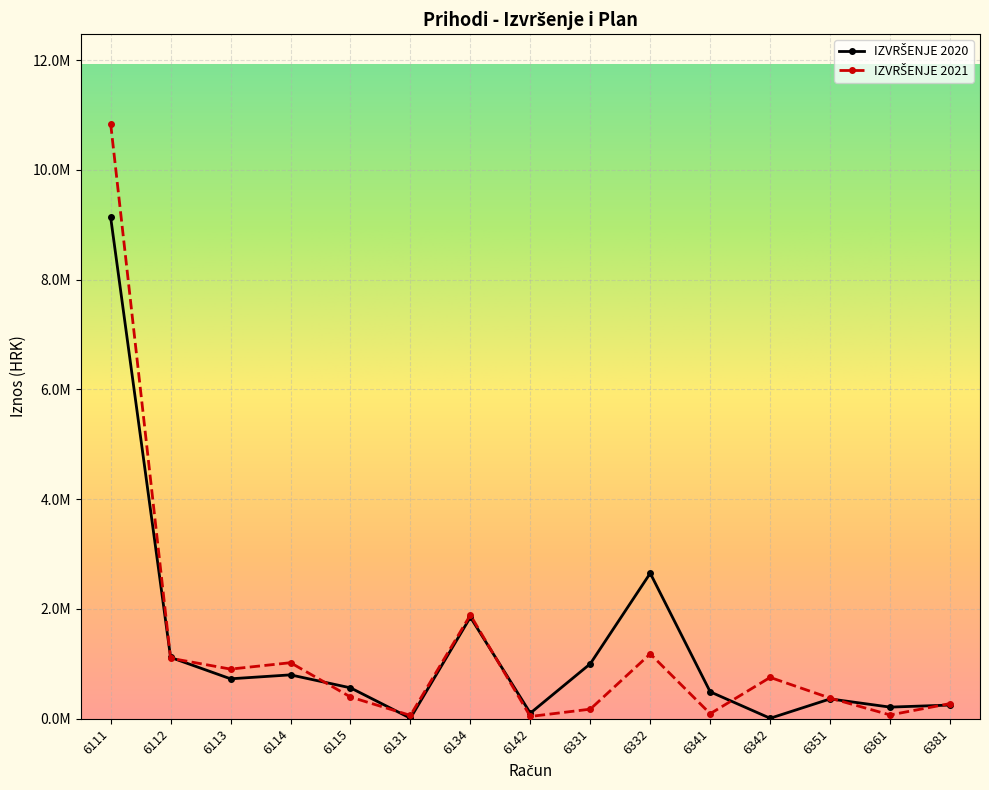

Which series has the largest range (max minus min)?

IZVRŠENJE 2021